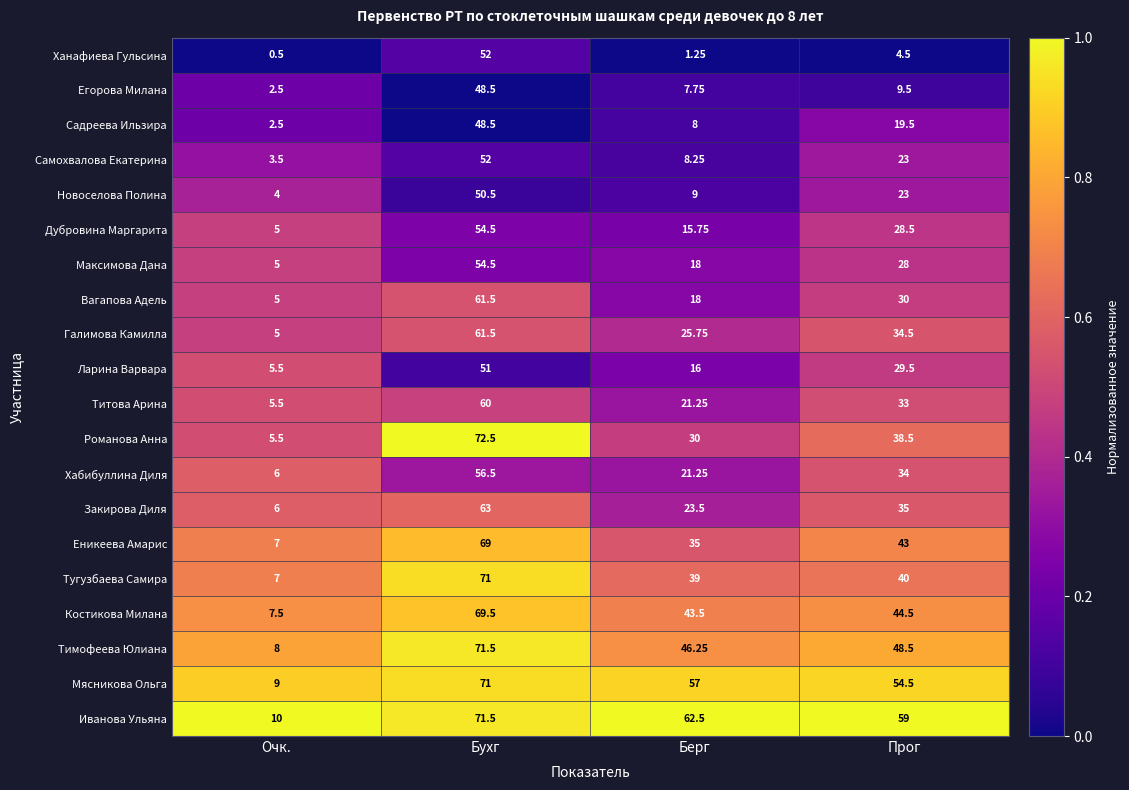

Is the value of Костикова Милана at Очк. greater than the value of Самохвалова Екатерина at Прог?

No